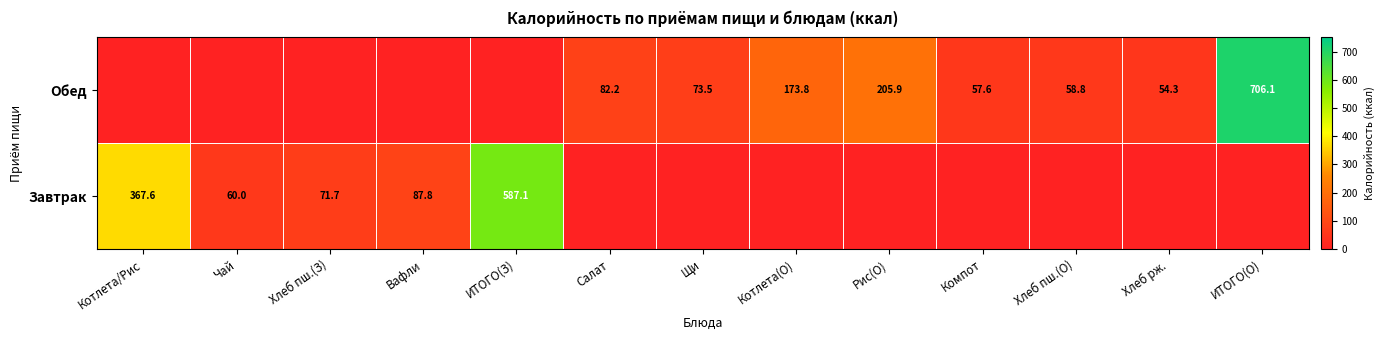

What is the total value across all series at Котлета(О)?

173.8